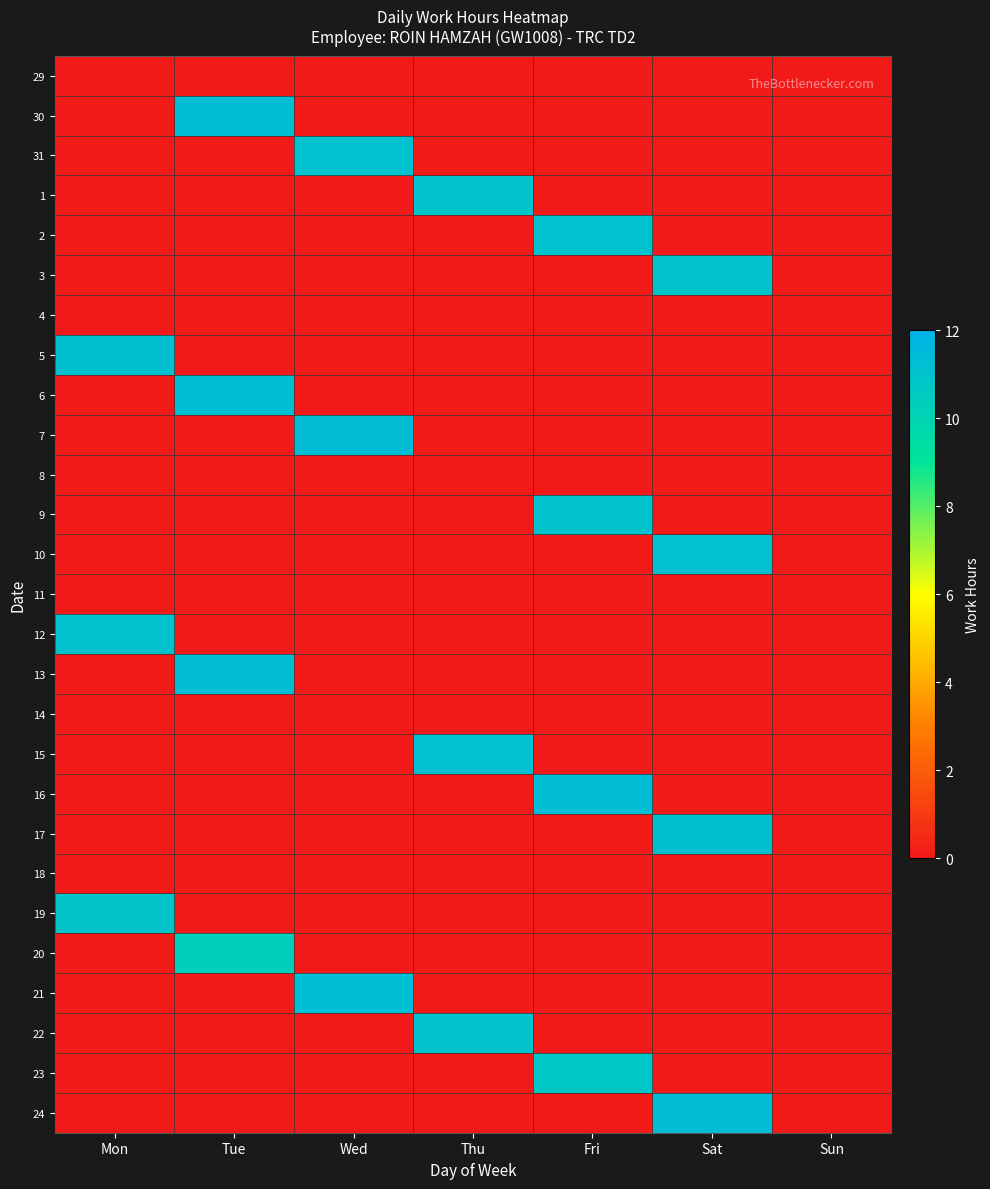

Reading left to right, transcribe all the data shown in this chart.

29: Mon=0.0	Tue=0.0	Wed=0.0	Thu=0.0	Fri=0.0	Sat=0.0	Sun=0.0
30: Mon=0.0	Tue=11.3	Wed=0.0	Thu=0.0	Fri=0.0	Sat=0.0	Sun=0.0
31: Mon=0.0	Tue=0.0	Wed=11.1	Thu=0.0	Fri=0.0	Sat=0.0	Sun=0.0
1: Mon=0.0	Tue=0.0	Wed=0.0	Thu=11.0	Fri=0.0	Sat=0.0	Sun=0.0
2: Mon=0.0	Tue=0.0	Wed=0.0	Thu=0.0	Fri=11.1	Sat=0.0	Sun=0.0
3: Mon=0.0	Tue=0.0	Wed=0.0	Thu=0.0	Fri=0.0	Sat=11.0	Sun=0.0
4: Mon=0.0	Tue=0.0	Wed=0.0	Thu=0.0	Fri=0.0	Sat=0.0	Sun=0.0
5: Mon=11.1	Tue=0.0	Wed=0.0	Thu=0.0	Fri=0.0	Sat=0.0	Sun=0.0
6: Mon=0.0	Tue=11.2	Wed=0.0	Thu=0.0	Fri=0.0	Sat=0.0	Sun=0.0
7: Mon=0.0	Tue=0.0	Wed=11.3	Thu=0.0	Fri=0.0	Sat=0.0	Sun=0.0
8: Mon=0.0	Tue=0.0	Wed=0.0	Thu=0.0	Fri=0.0	Sat=0.0	Sun=0.0
9: Mon=0.0	Tue=0.0	Wed=0.0	Thu=0.0	Fri=11.0	Sat=0.0	Sun=0.0
10: Mon=0.0	Tue=0.0	Wed=0.0	Thu=0.0	Fri=0.0	Sat=11.2	Sun=0.0
11: Mon=0.0	Tue=0.0	Wed=0.0	Thu=0.0	Fri=0.0	Sat=0.0	Sun=0.0
12: Mon=11.0	Tue=0.0	Wed=0.0	Thu=0.0	Fri=0.0	Sat=0.0	Sun=0.0
13: Mon=0.0	Tue=11.3	Wed=0.0	Thu=0.0	Fri=0.0	Sat=0.0	Sun=0.0
14: Mon=0.0	Tue=0.0	Wed=0.0	Thu=0.0	Fri=0.0	Sat=0.0	Sun=0.0
15: Mon=0.0	Tue=0.0	Wed=0.0	Thu=11.2	Fri=0.0	Sat=0.0	Sun=0.0
16: Mon=0.0	Tue=0.0	Wed=0.0	Thu=0.0	Fri=11.3	Sat=0.0	Sun=0.0
17: Mon=0.0	Tue=0.0	Wed=0.0	Thu=0.0	Fri=0.0	Sat=11.1	Sun=0.0
18: Mon=0.0	Tue=0.0	Wed=0.0	Thu=0.0	Fri=0.0	Sat=0.0	Sun=0.0
19: Mon=10.9	Tue=0.0	Wed=0.0	Thu=0.0	Fri=0.0	Sat=0.0	Sun=0.0
20: Mon=0.0	Tue=10.3	Wed=0.0	Thu=0.0	Fri=0.0	Sat=0.0	Sun=0.0
21: Mon=0.0	Tue=0.0	Wed=11.2	Thu=0.0	Fri=0.0	Sat=0.0	Sun=0.0
22: Mon=0.0	Tue=0.0	Wed=0.0	Thu=11.0	Fri=0.0	Sat=0.0	Sun=0.0
23: Mon=0.0	Tue=0.0	Wed=0.0	Thu=0.0	Fri=10.8	Sat=0.0	Sun=0.0
24: Mon=0.0	Tue=0.0	Wed=0.0	Thu=0.0	Fri=0.0	Sat=11.3	Sun=0.0